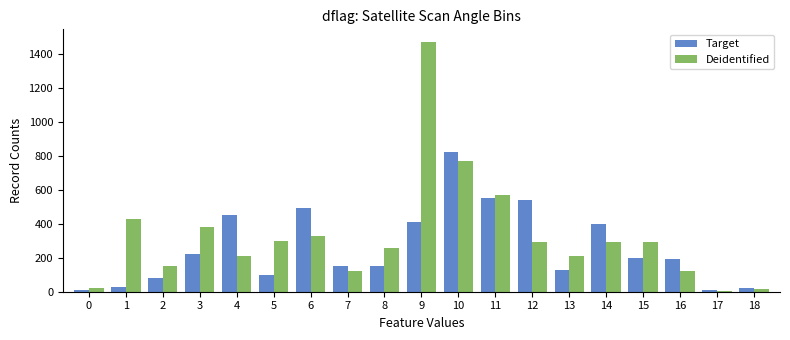

The Target series shows 820 at 10. True or false?

True